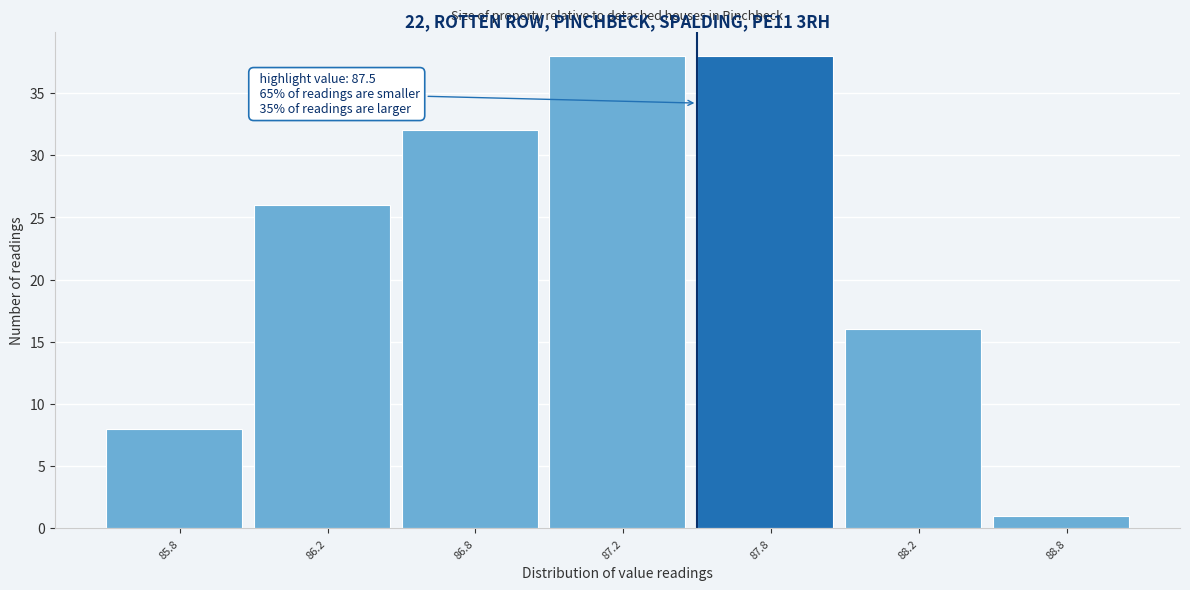

Reading left to right, list all the values displayed in this chart.

85.8=8	86.2=26	86.8=32	87.2=38	87.8=38	88.2=16	88.8=1